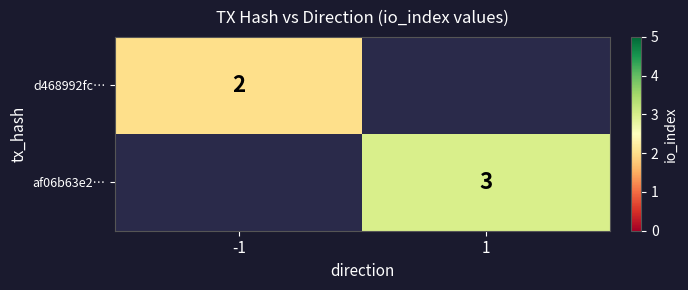

Which has a higher value, -1 or 1?

1